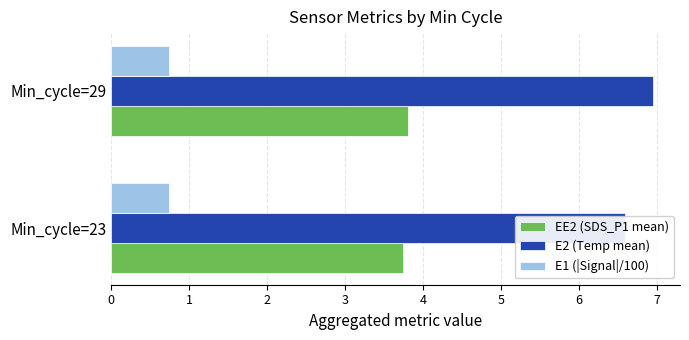

The value of E1 (|Signal|/100) at Min_cycle=23 is 0.2. True or false?

False